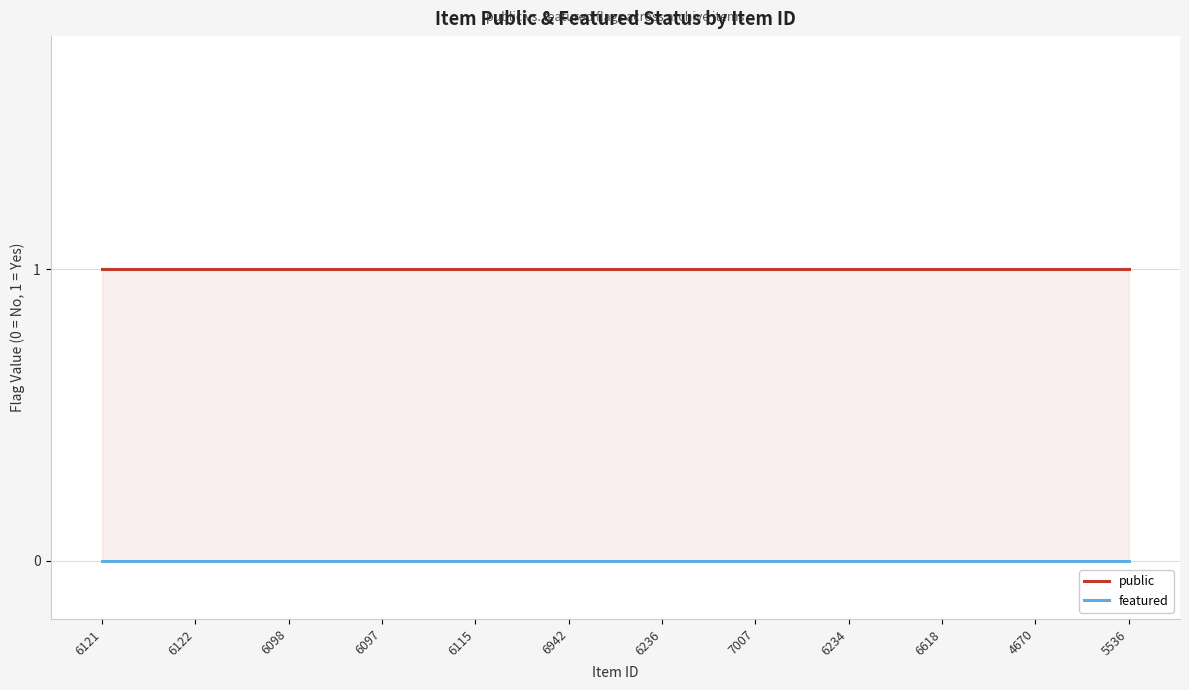

Which has a higher value, 6121 or 6236?

6121